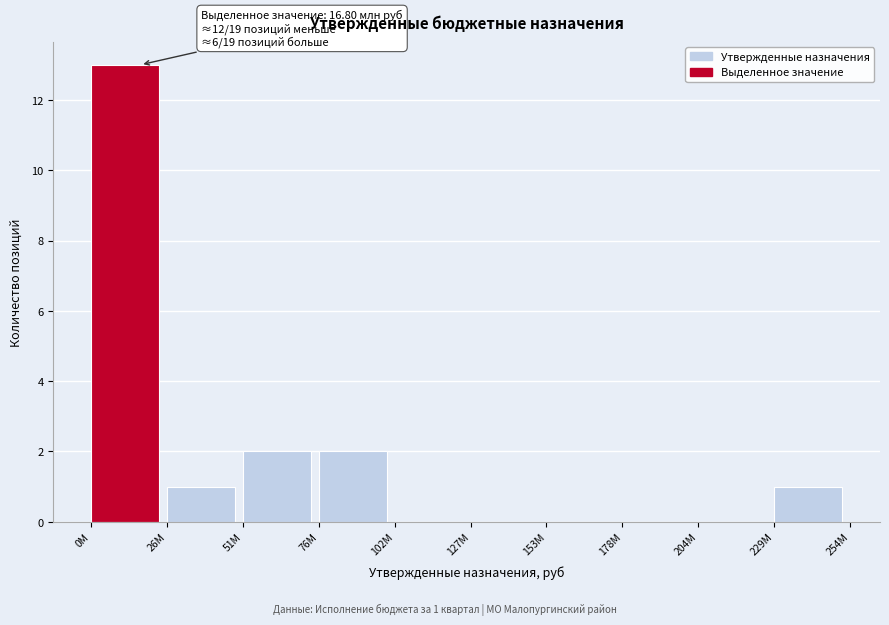

Reading left to right, extract all data points from this chart.

0М=13	26М=1	51М=2	76М=2	102М=0	127М=0	153М=0	178М=0	204М=0	229М=1